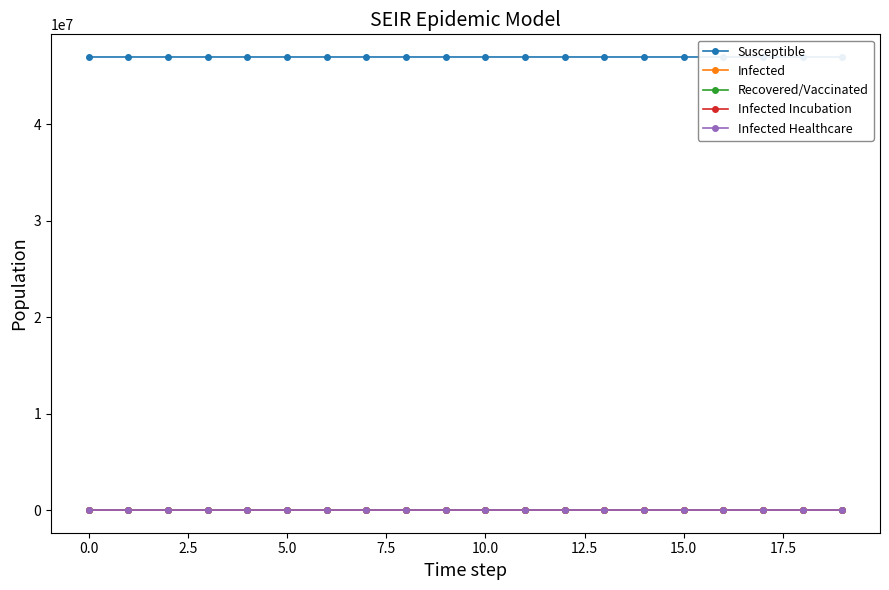

The value of Infected Healthcare at 13 is 2.2. True or false?

False